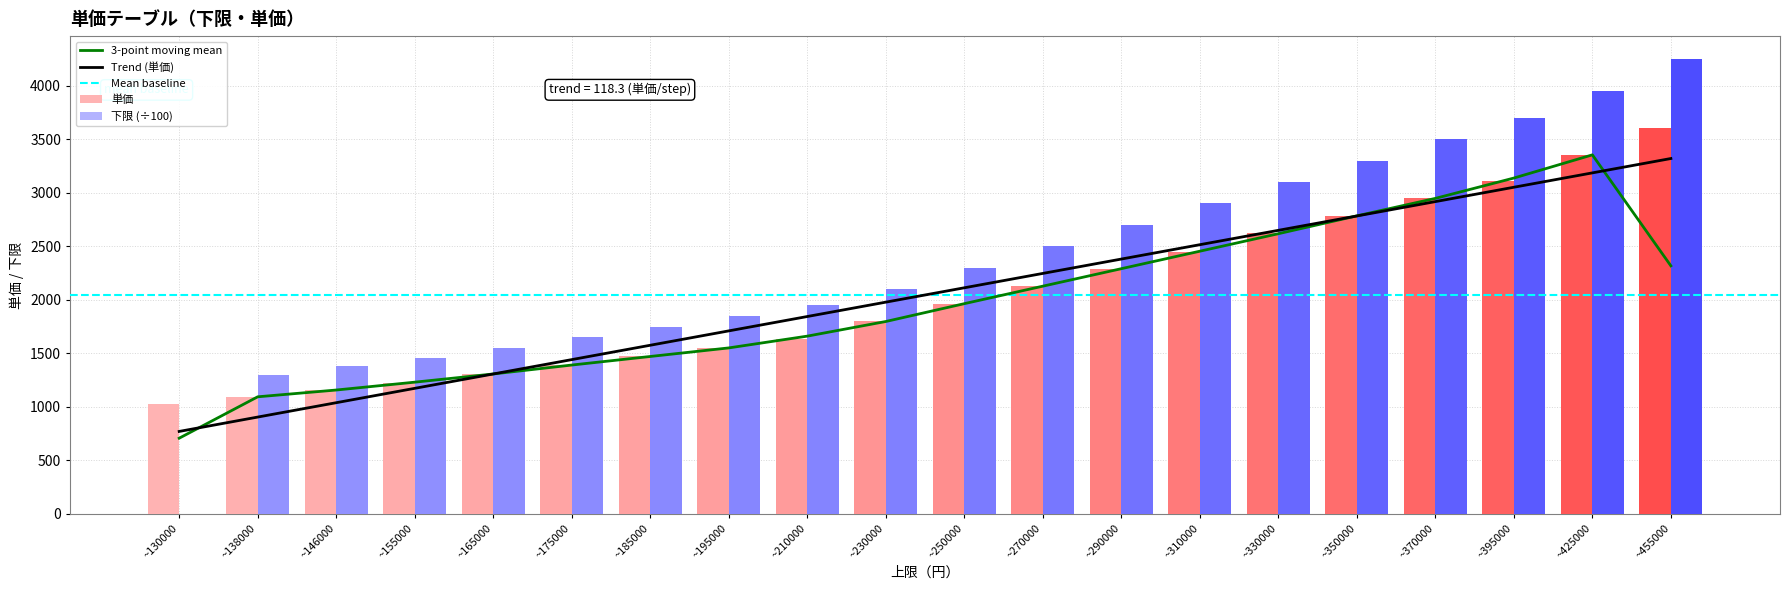

List the series in order of their peak value, highest first.

下限, 単価